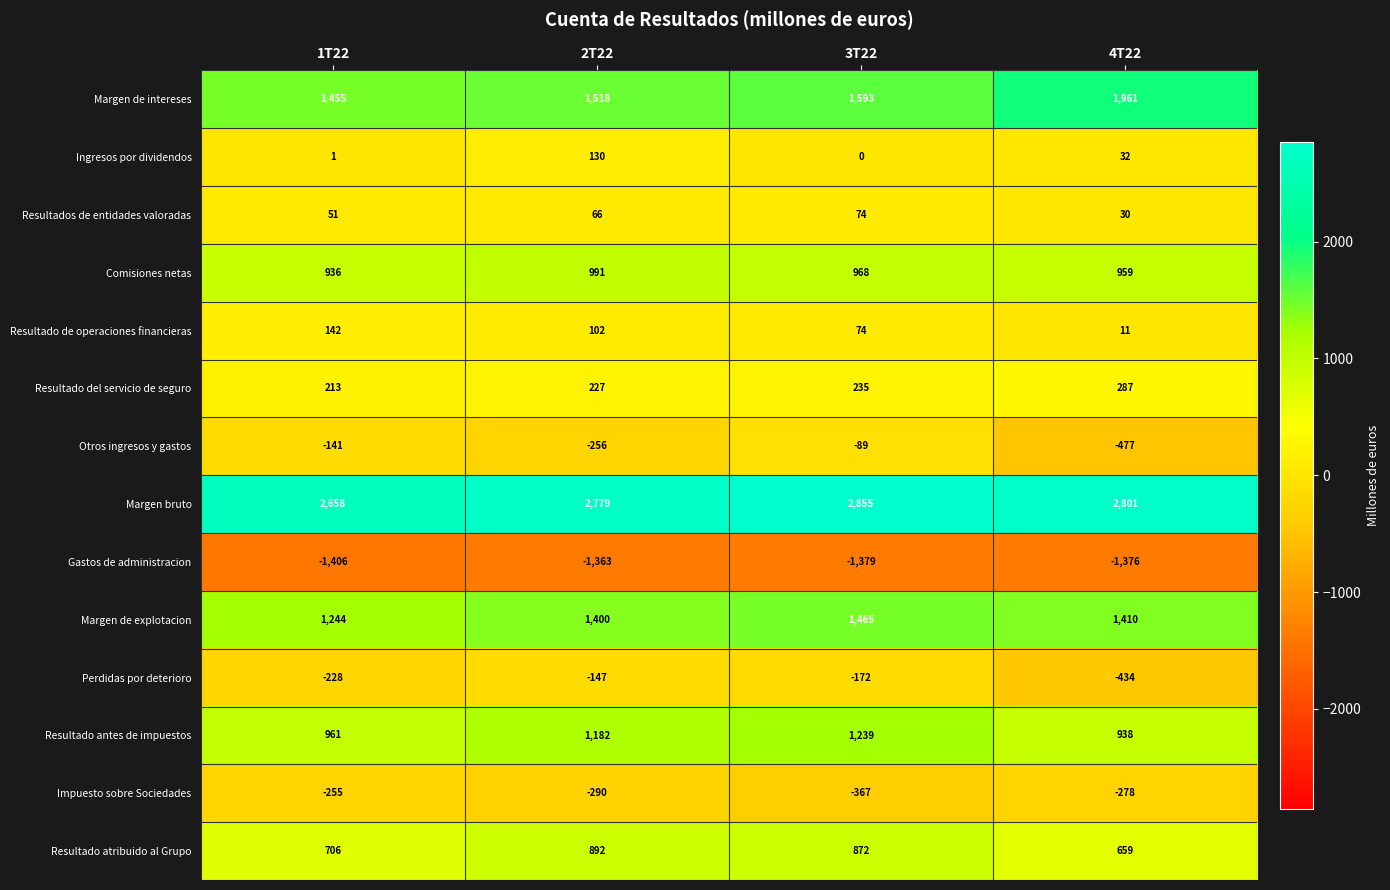

The Resultado antes de impuestos series shows 2109 at 3T22. True or false?

False